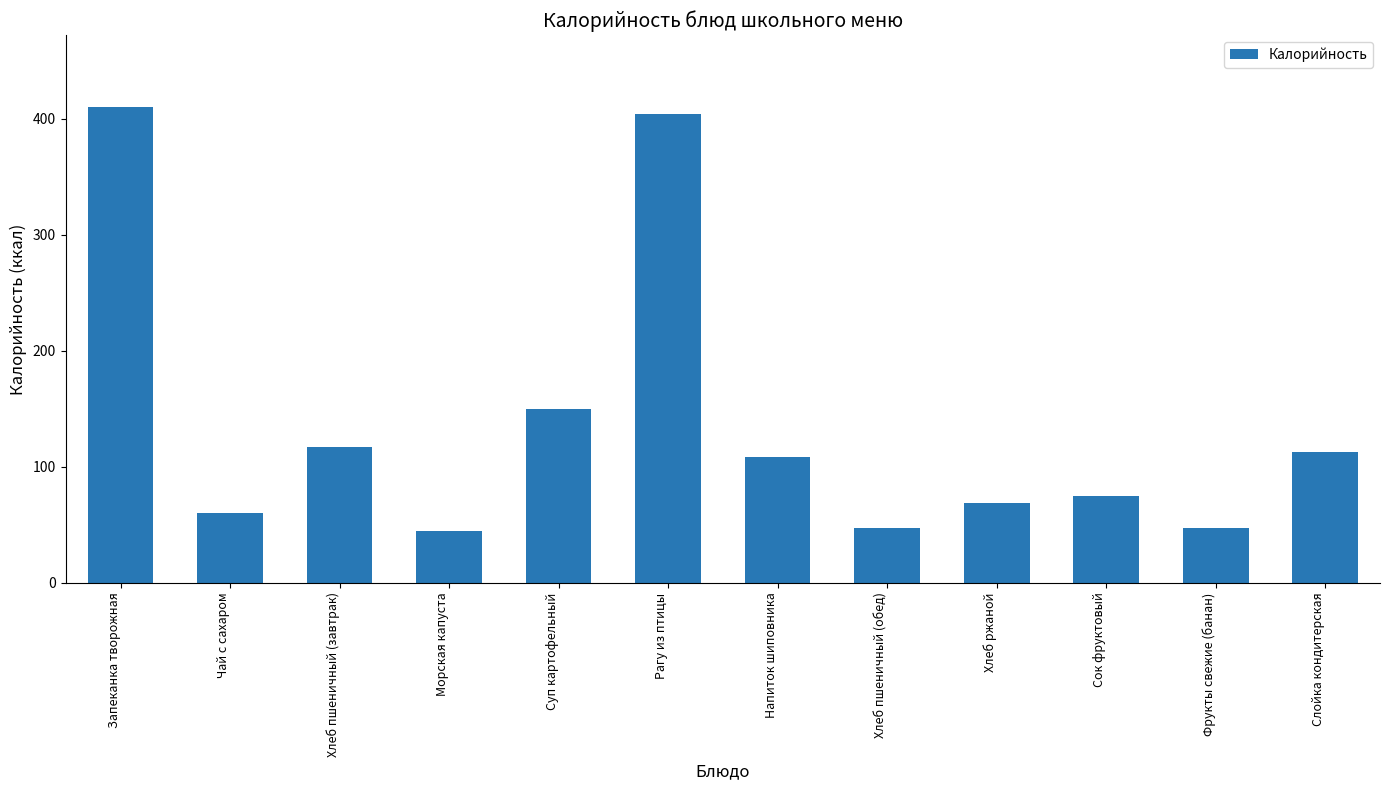

The chart shows a value of 60.0 at Чай с сахаром. True or false?

True